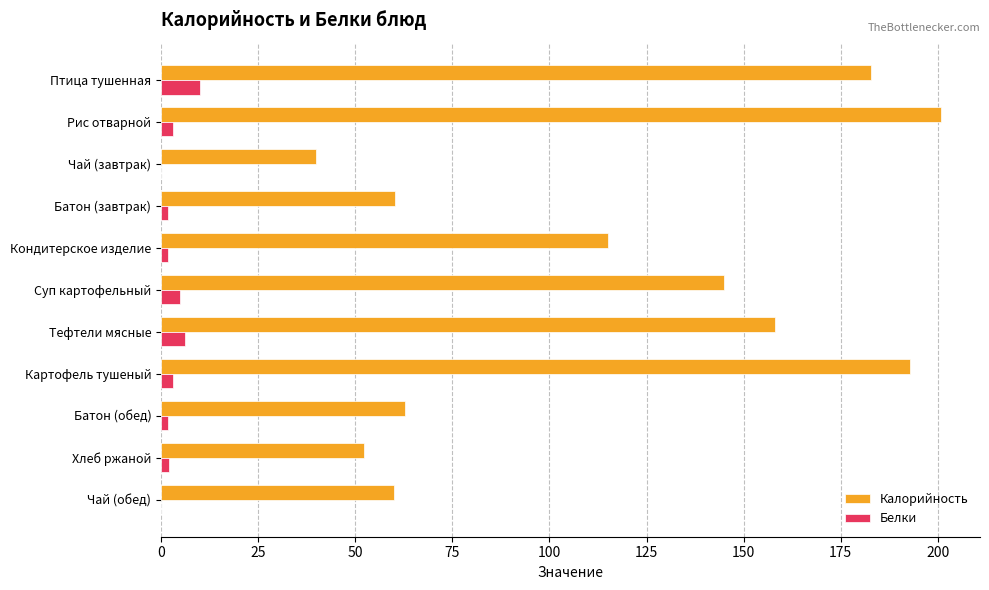

The value of Калорийность at Птица тушенная is 117.4. True or false?

False